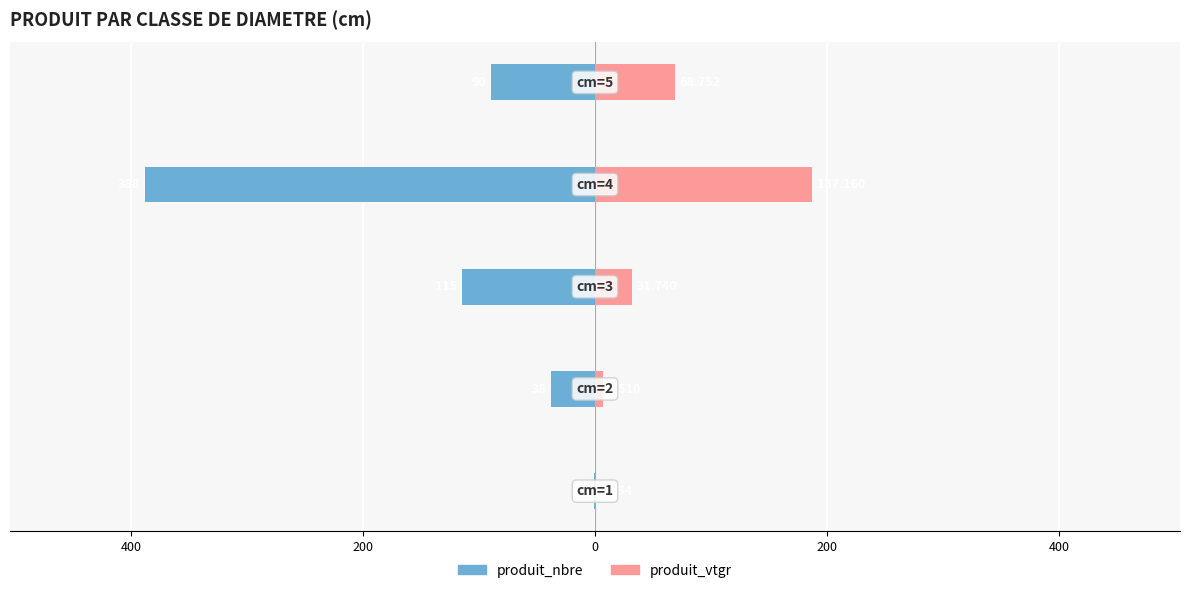

Which series has the largest range (max minus min)?

produit_nbre